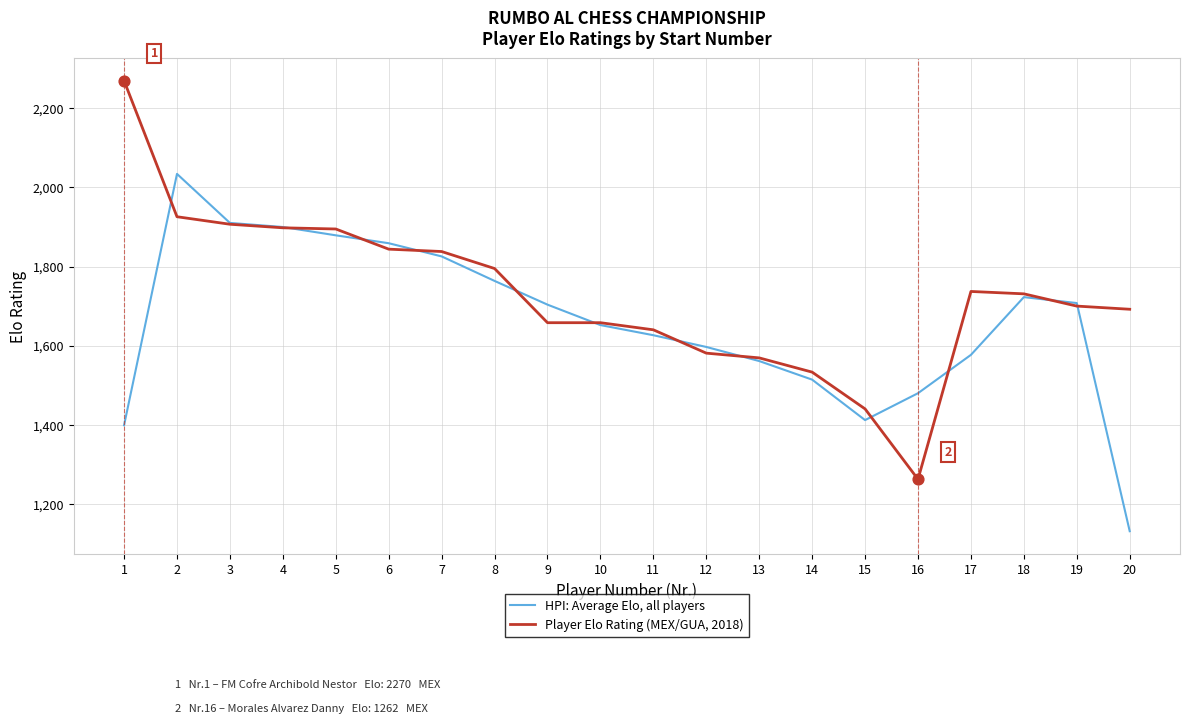

What is the difference between the highest and lowest values at 8?

31.3